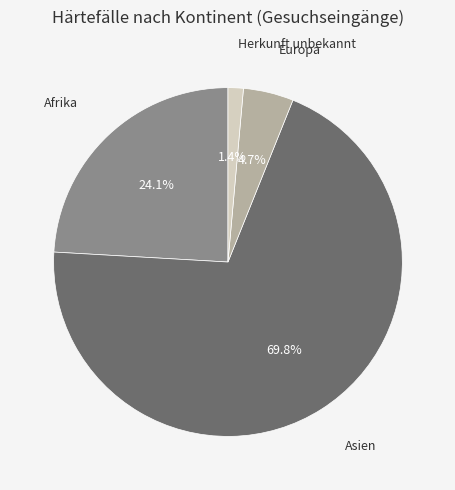

Is there a majority slice in this chart?

Yes